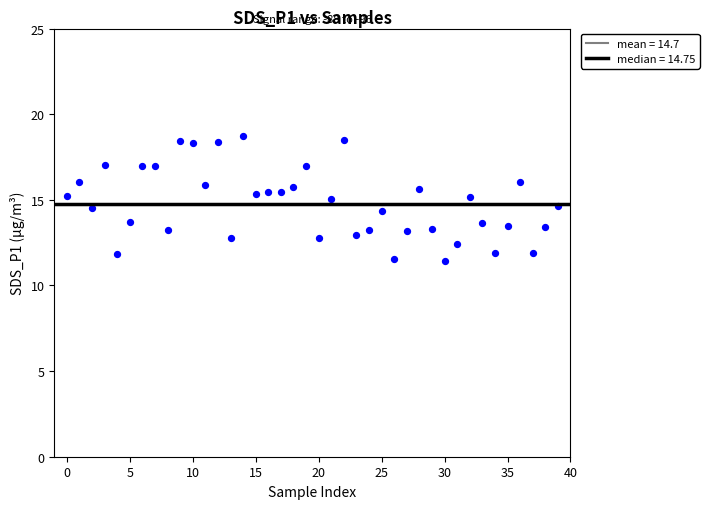

What is the range of Y values (max minus min)?

7.3